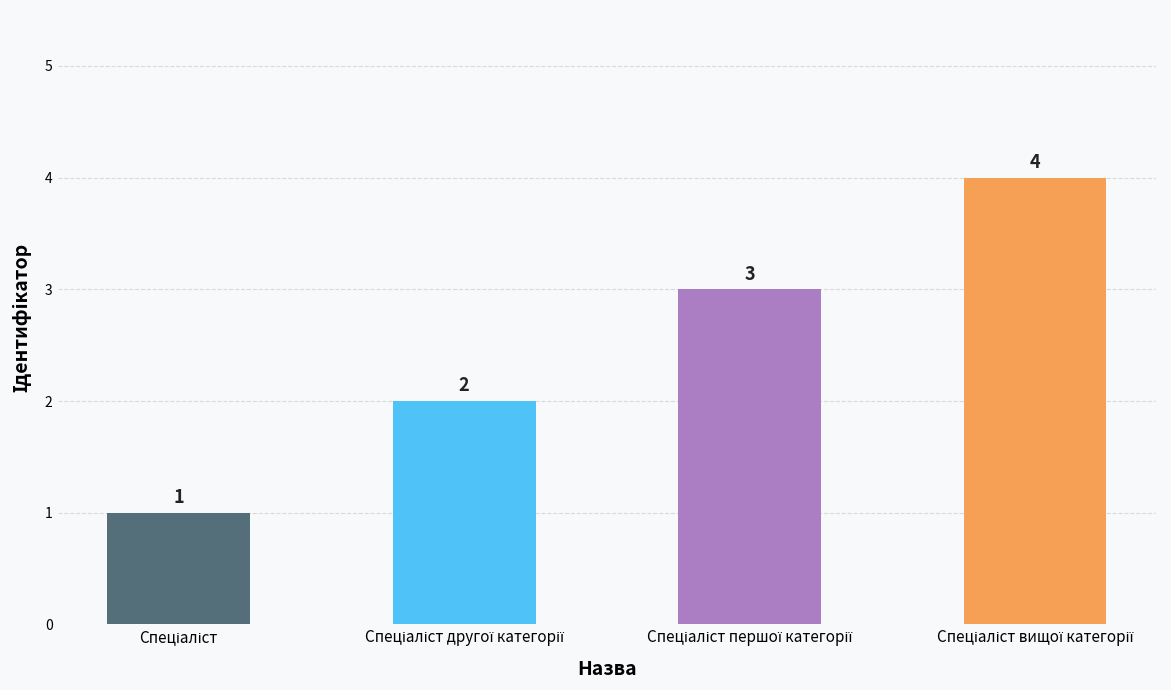

What is the label of the 3rd bar from the left?

Спеціаліст першої категорії